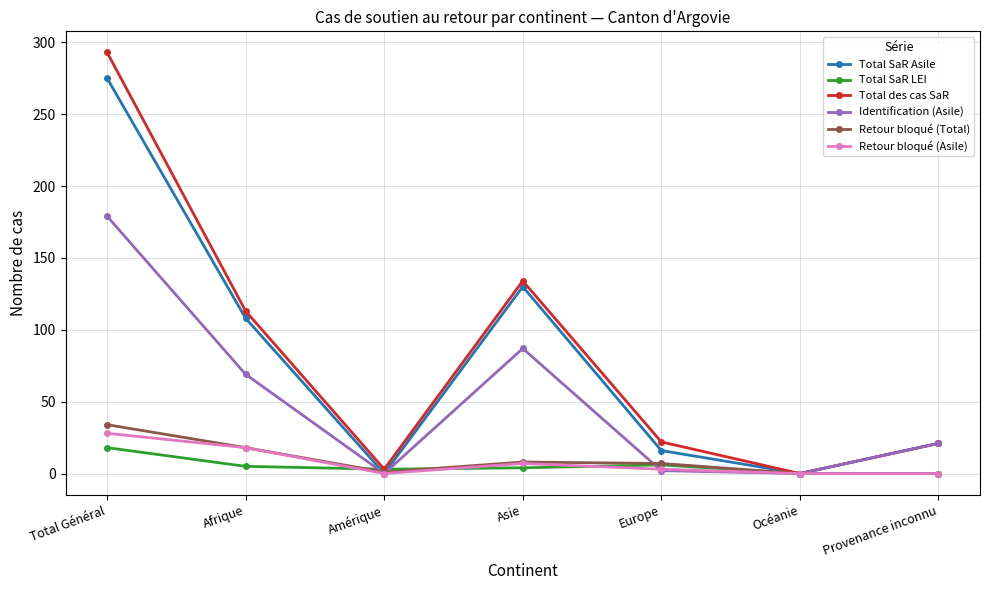

Which series changed the most between Total Général and Provenance inconnu?

Total des cas SaR